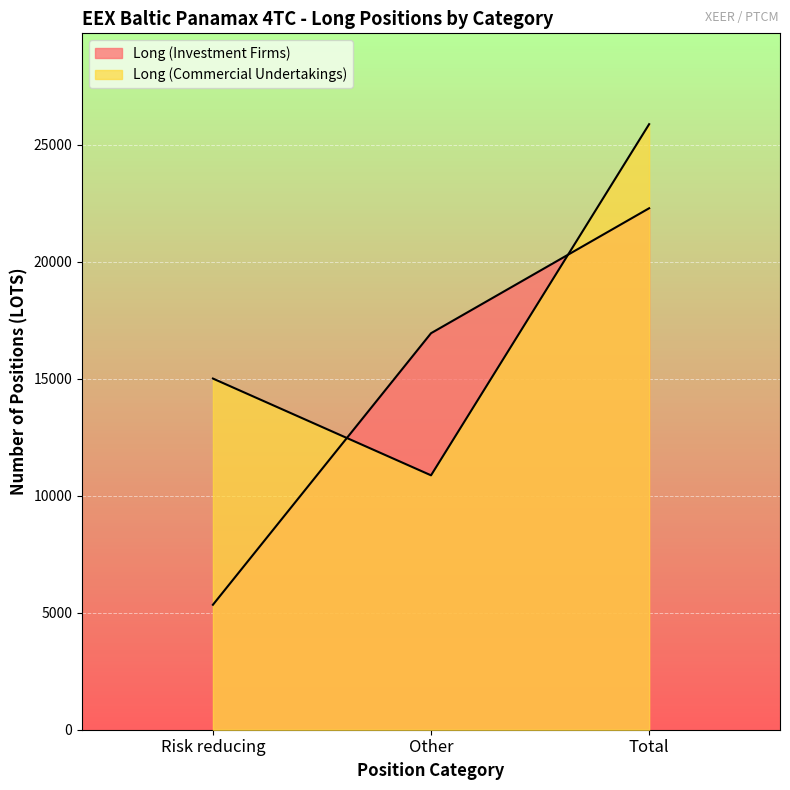

What is the maximum value for Long (Investment Firms)?

22290.1